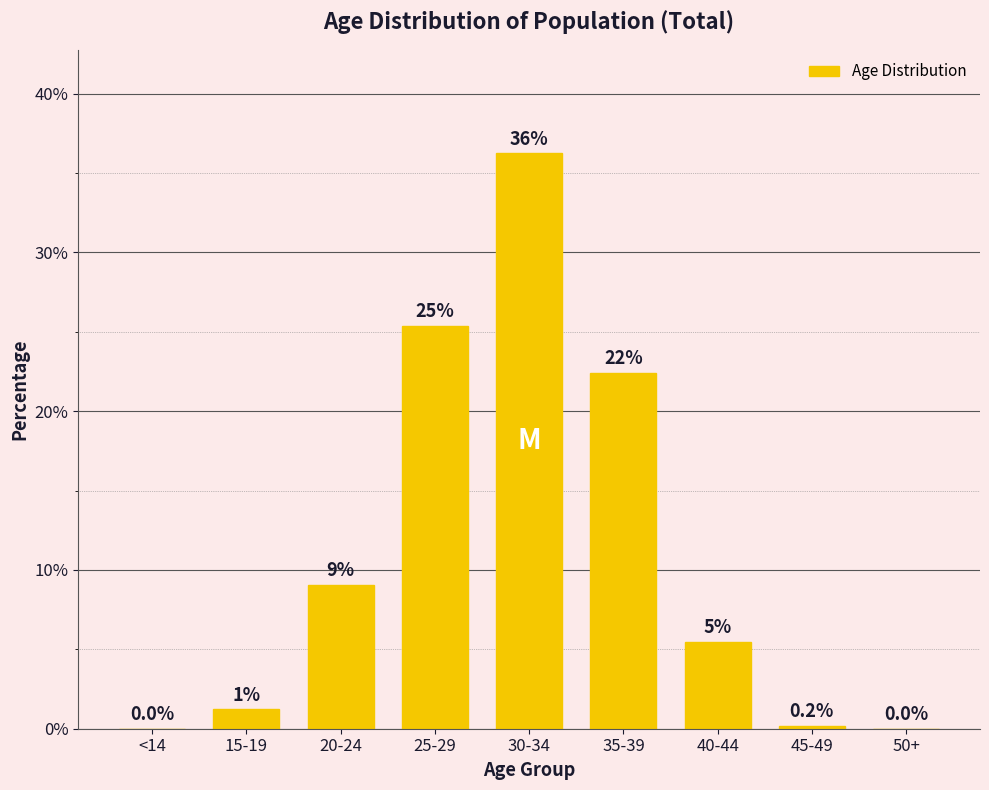

What is the label of the 6th bar from the left?

35-39